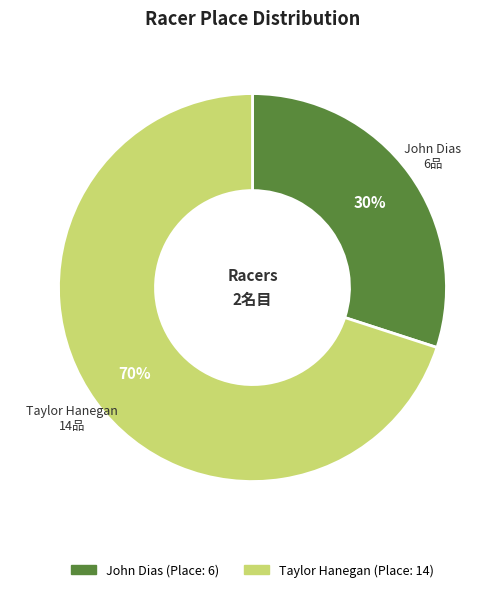

To the nearest percent, what is the difference between the Taylor Hanegan and John Dias slice percentages?

40%